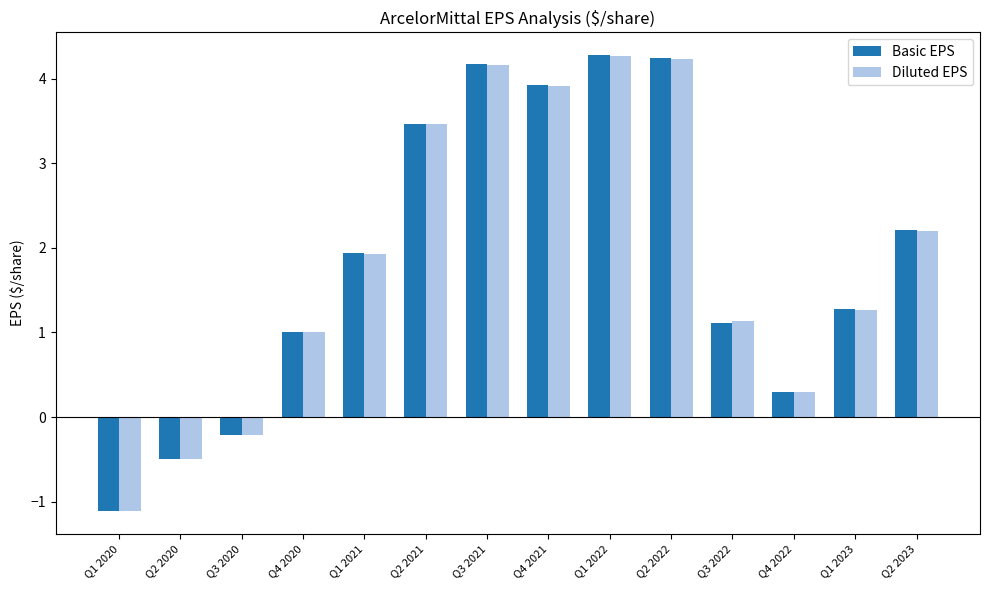

Which series has the largest range (max minus min)?

Basic EPS